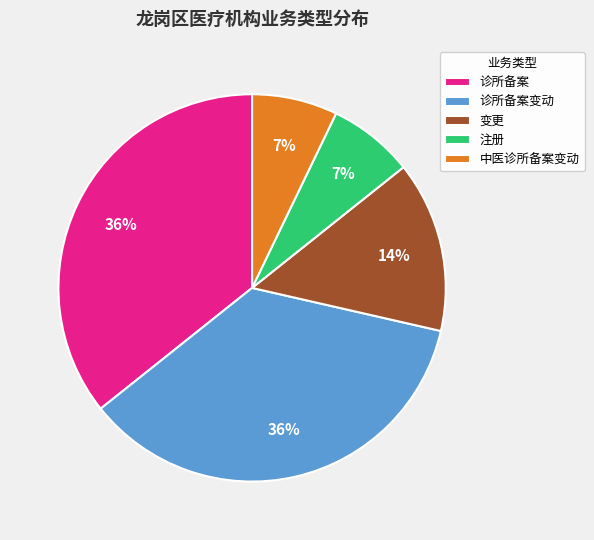

How many slices are in this pie chart?

5